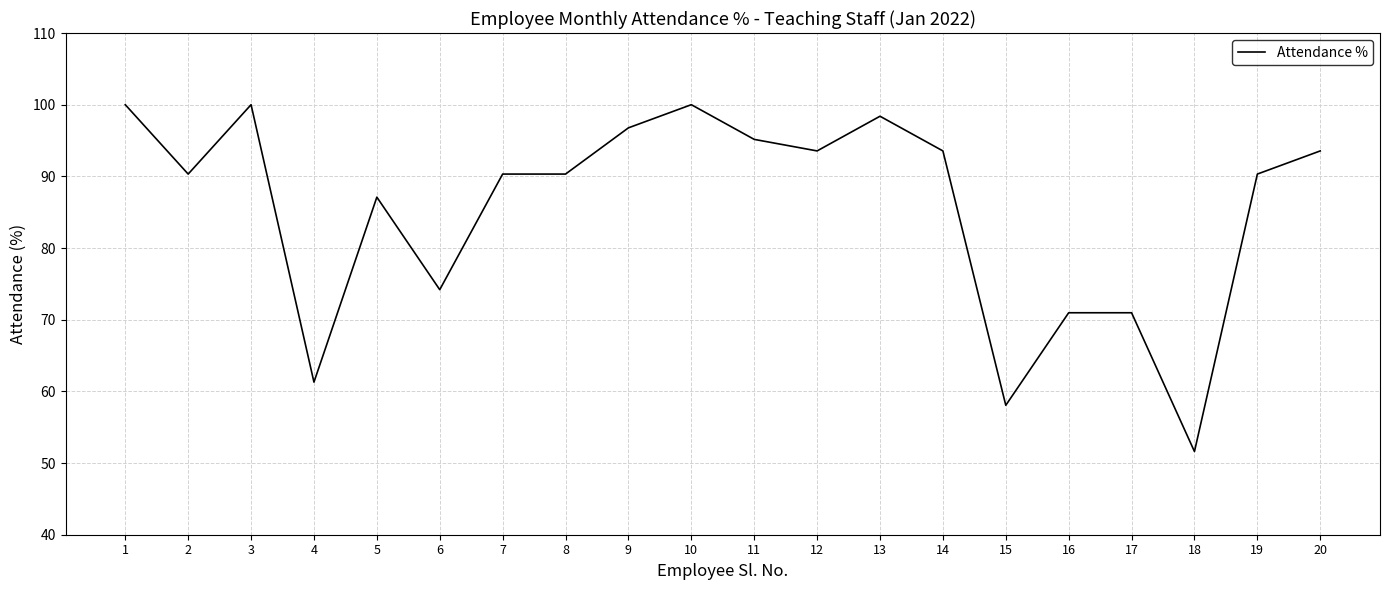

What is the difference between the values at 9 and 20?

3.2